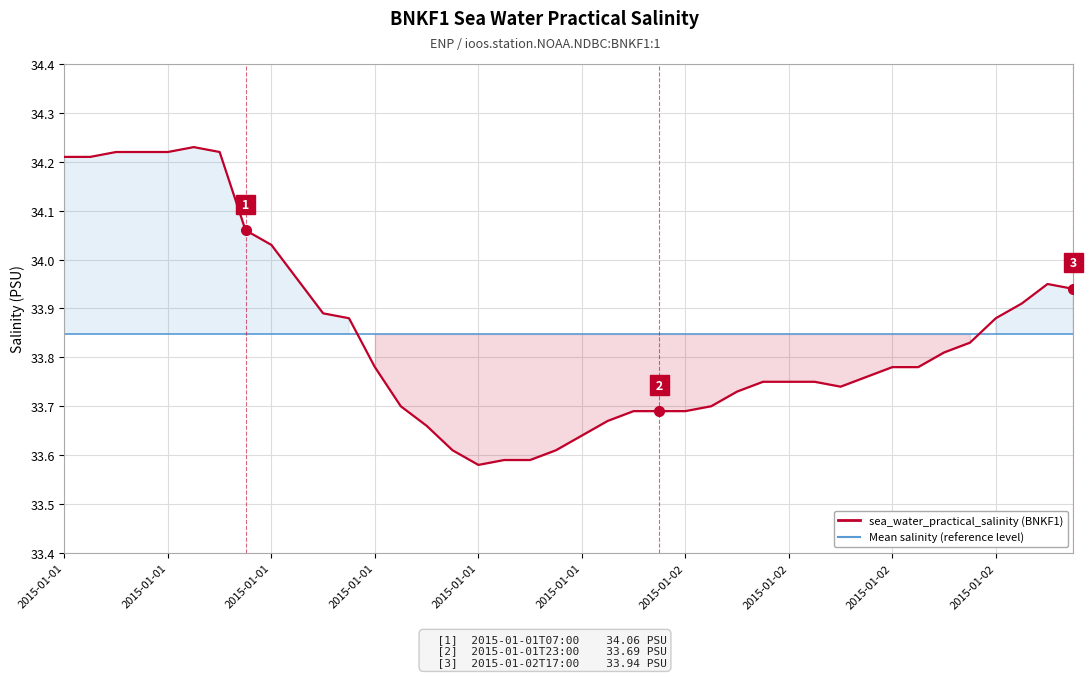

Which series ends up on top after the final intersection of sea_water_practical_salinity (BNKF1) and Mean salinity (reference level)?

sea_water_practical_salinity (BNKF1)